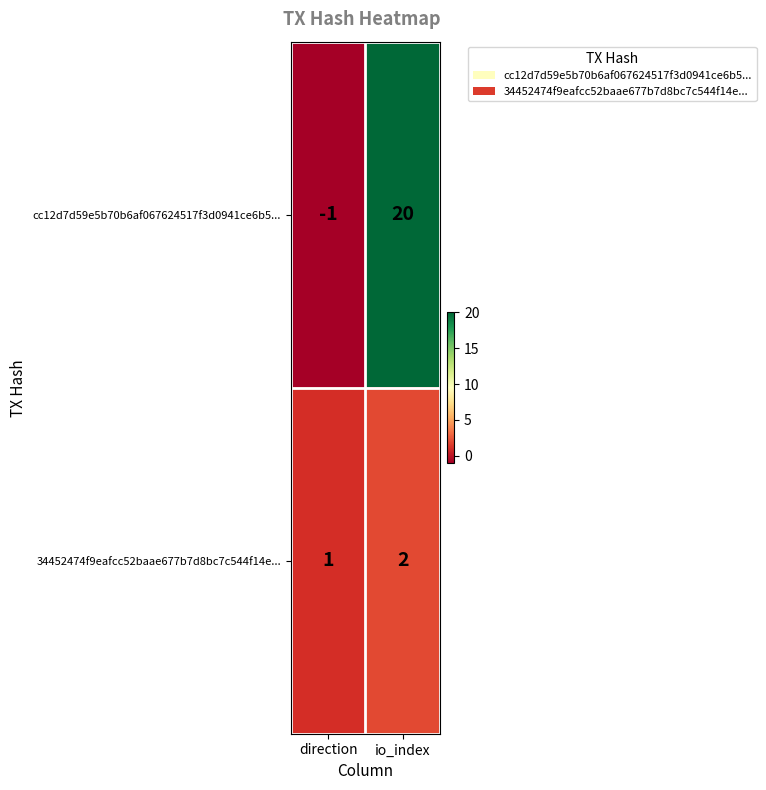

Which series has the largest total across all categories?

cc12d7d59e5b70b6af067624517f3d0941ce6b5...